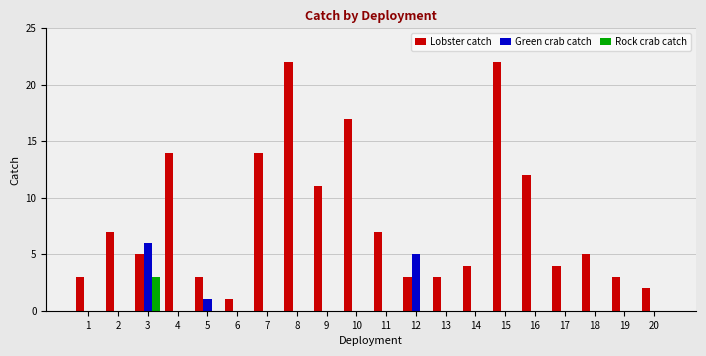

What is the total value across all series at 8?

22